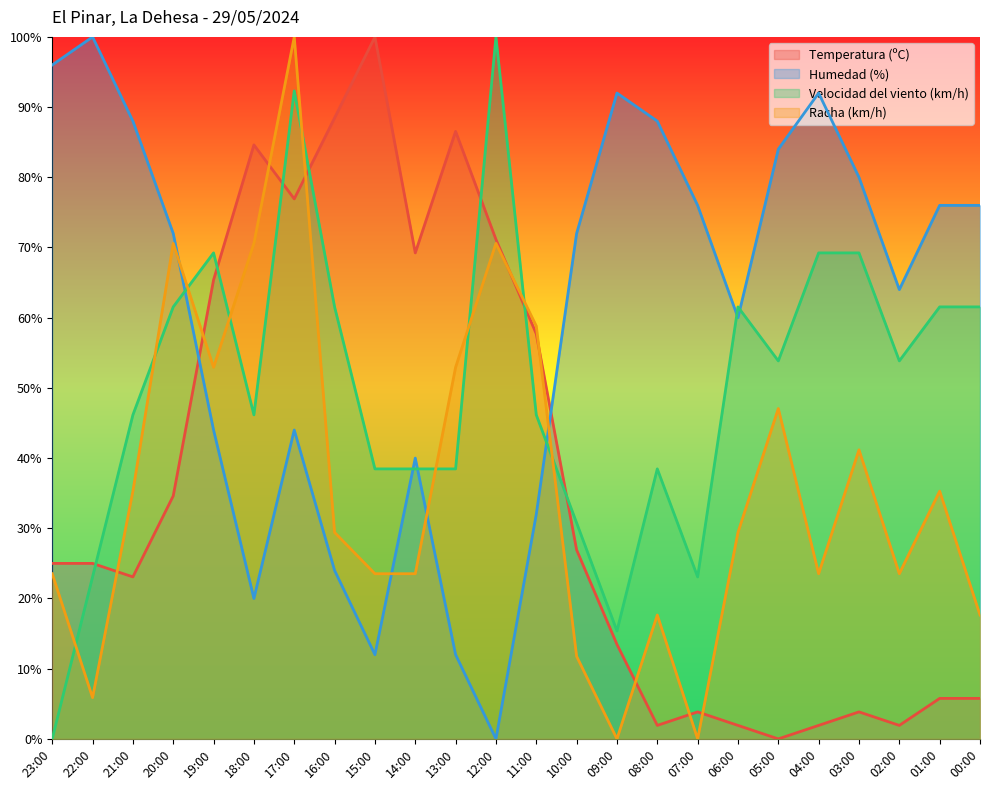

How many times do Temperatura (ºC) and Racha (km/h) cross each other?

9